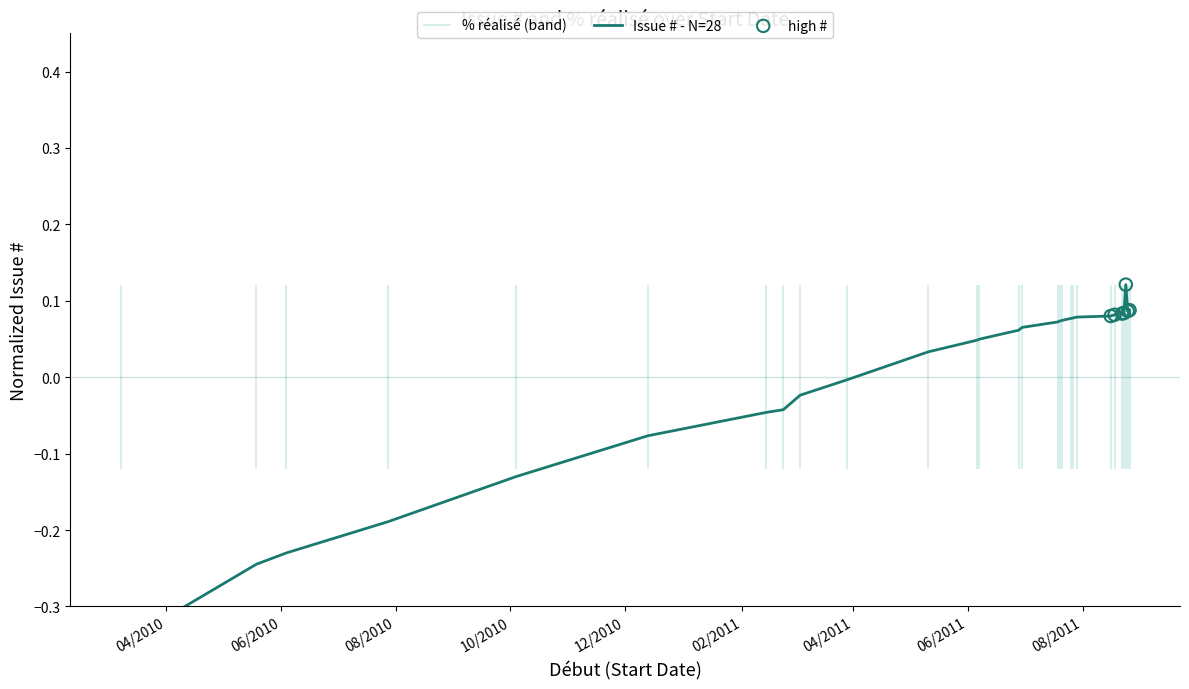

What is the change in value from 14/02/2011 to 23/08/2011?

+0.1